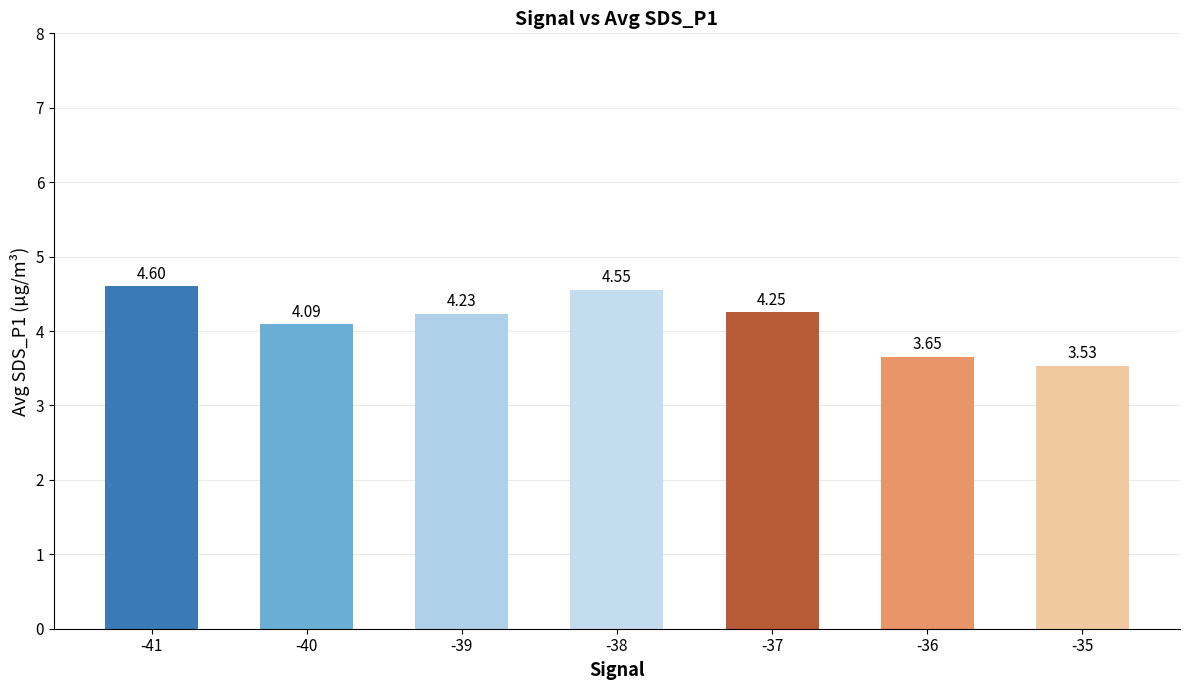

What is the difference between the maximum and minimum values?

1.1